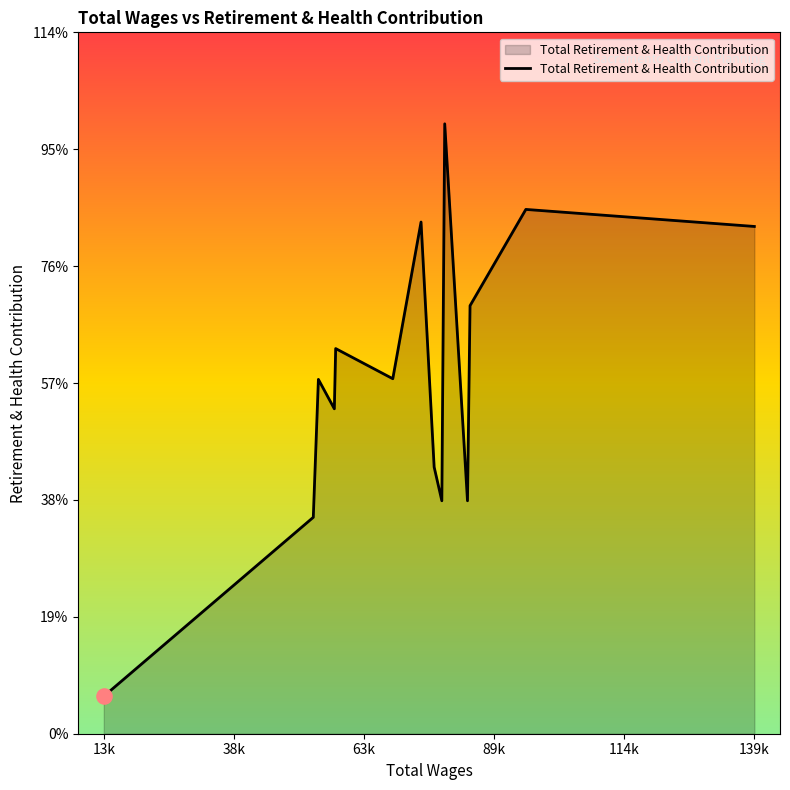

Is this an area chart (filled region under the line)?

Yes